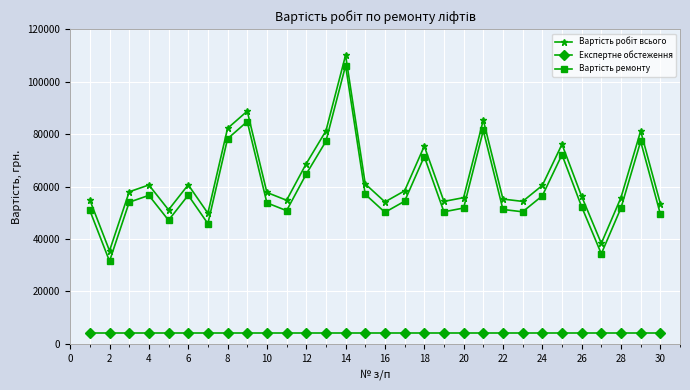

What is the minimum value for Експертне обстеження?

3965.6